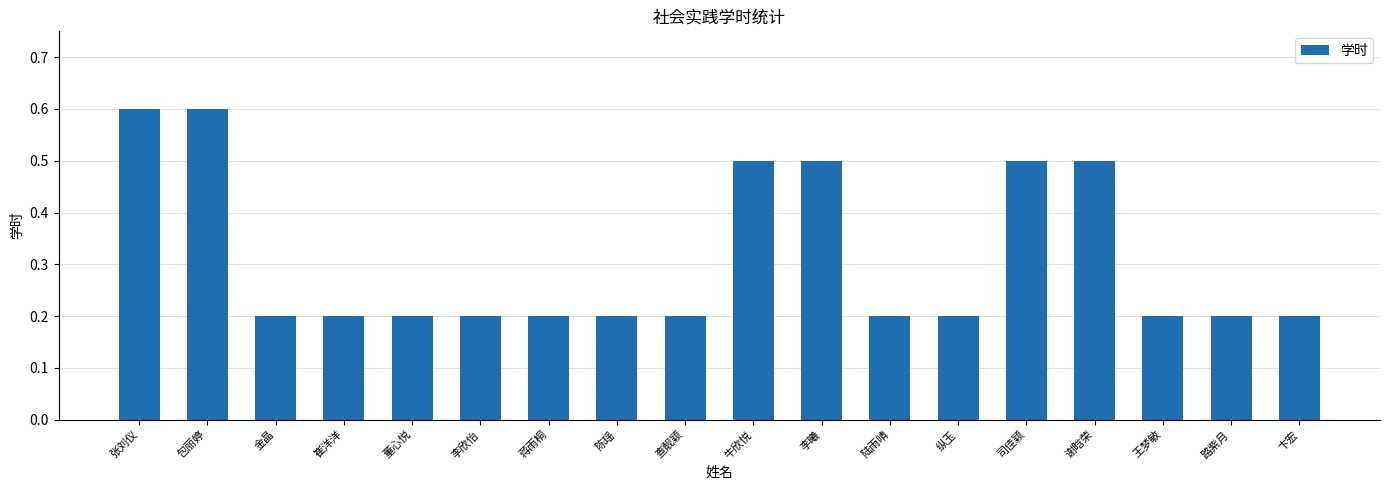

True or false: the data shows 0.2 at 董心悦.

True